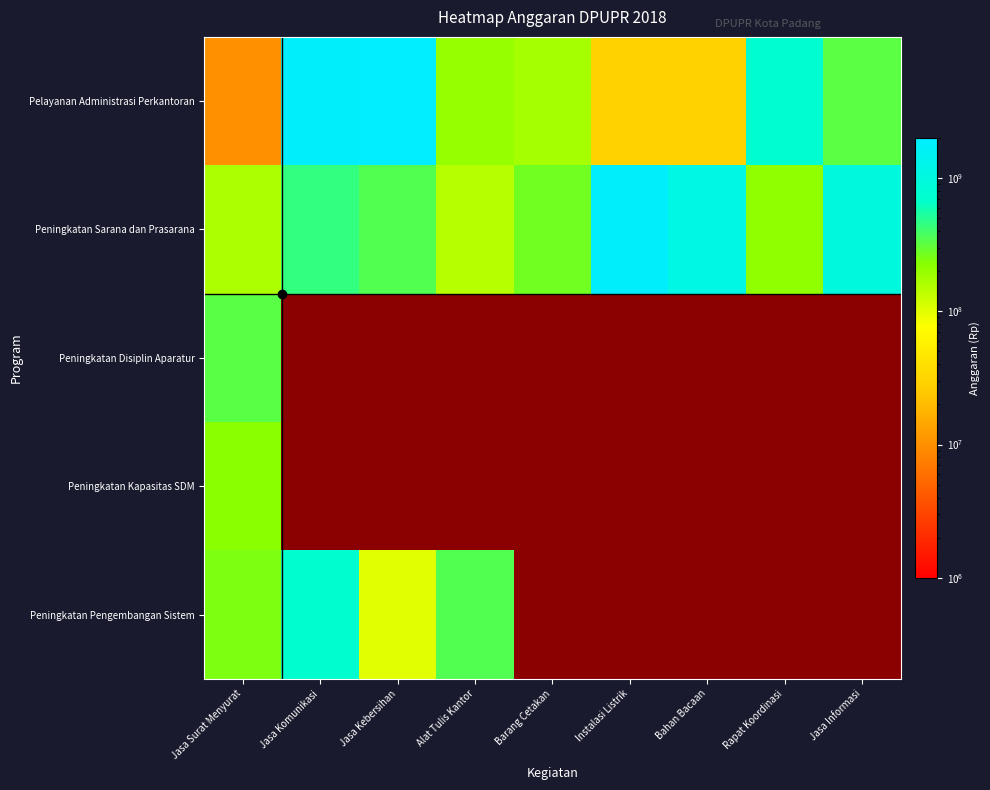

The value of Pelayanan Administrasi Perkantoran at Bahan Bacaan is 40623332.7. True or false?

False